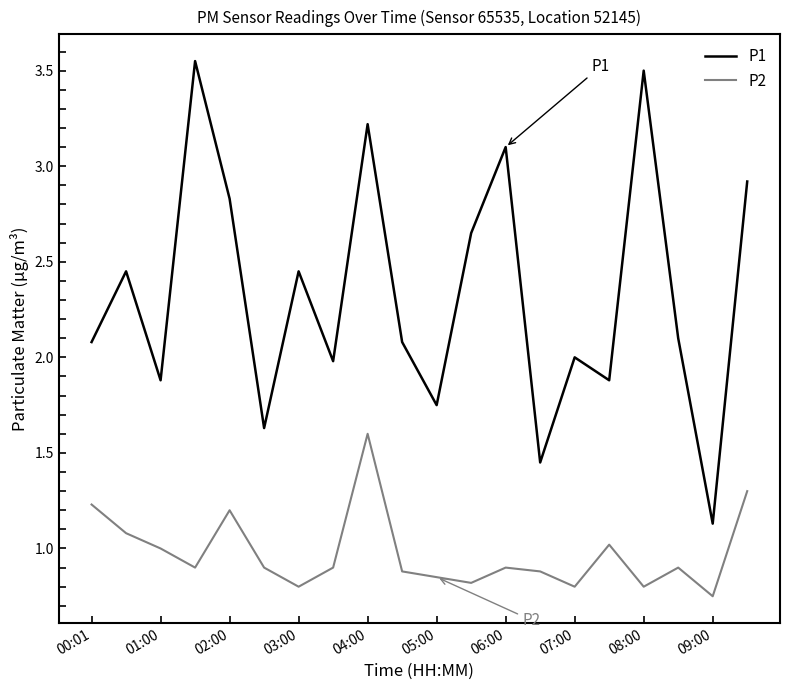

What is the maximum value for P2?

1.6